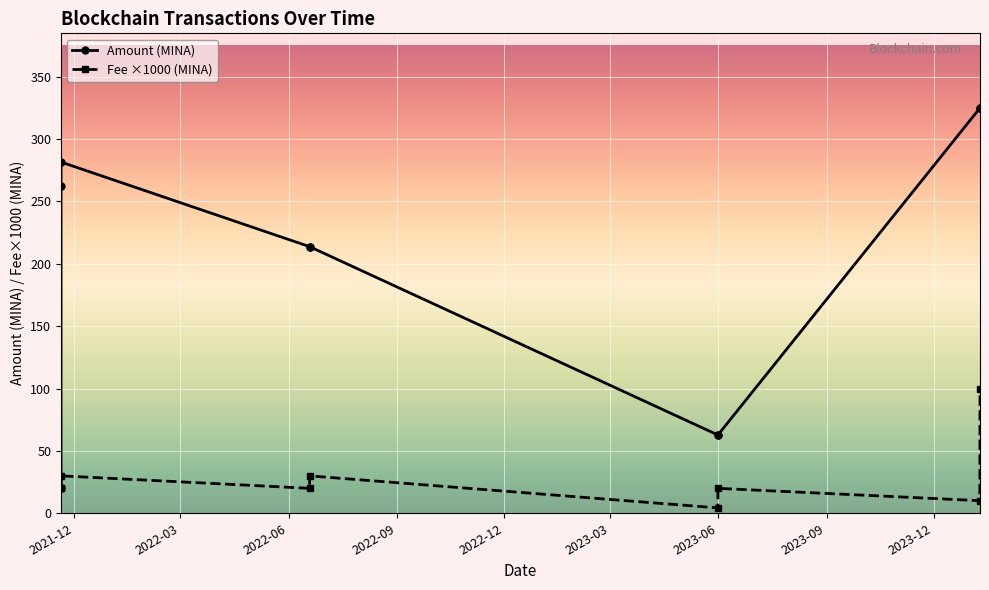

Which series has the widest spread of values?

Amount (MINA)